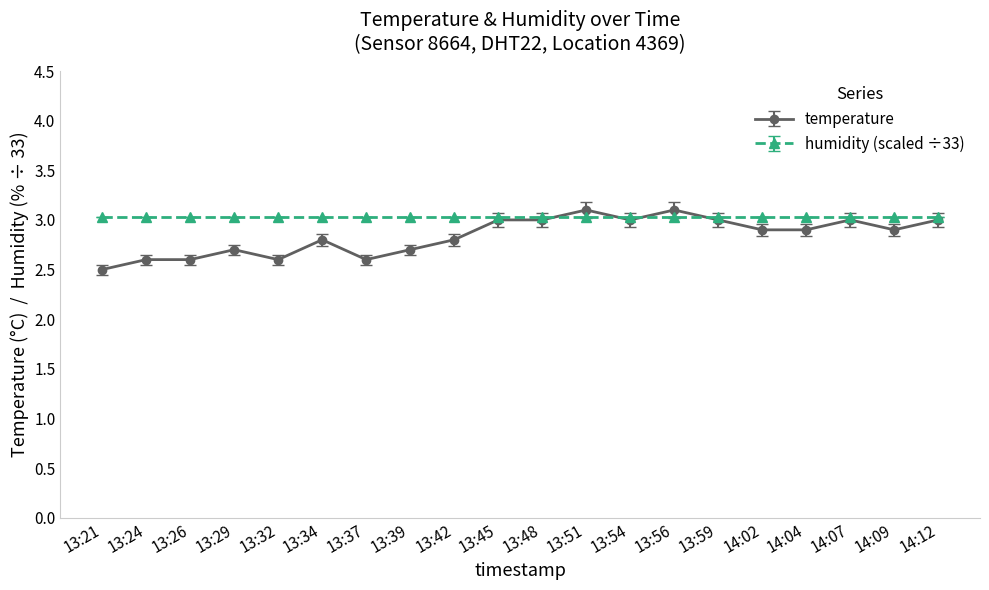

The humidity (scaled ÷33) series shows 5.0 at 13:54. True or false?

False